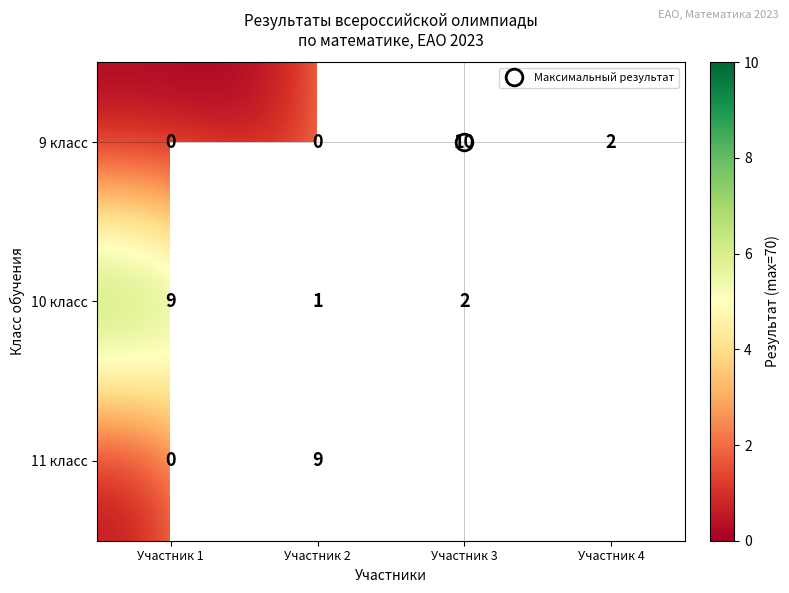

Where does the 9 класс series first go above 2?

Участник 3